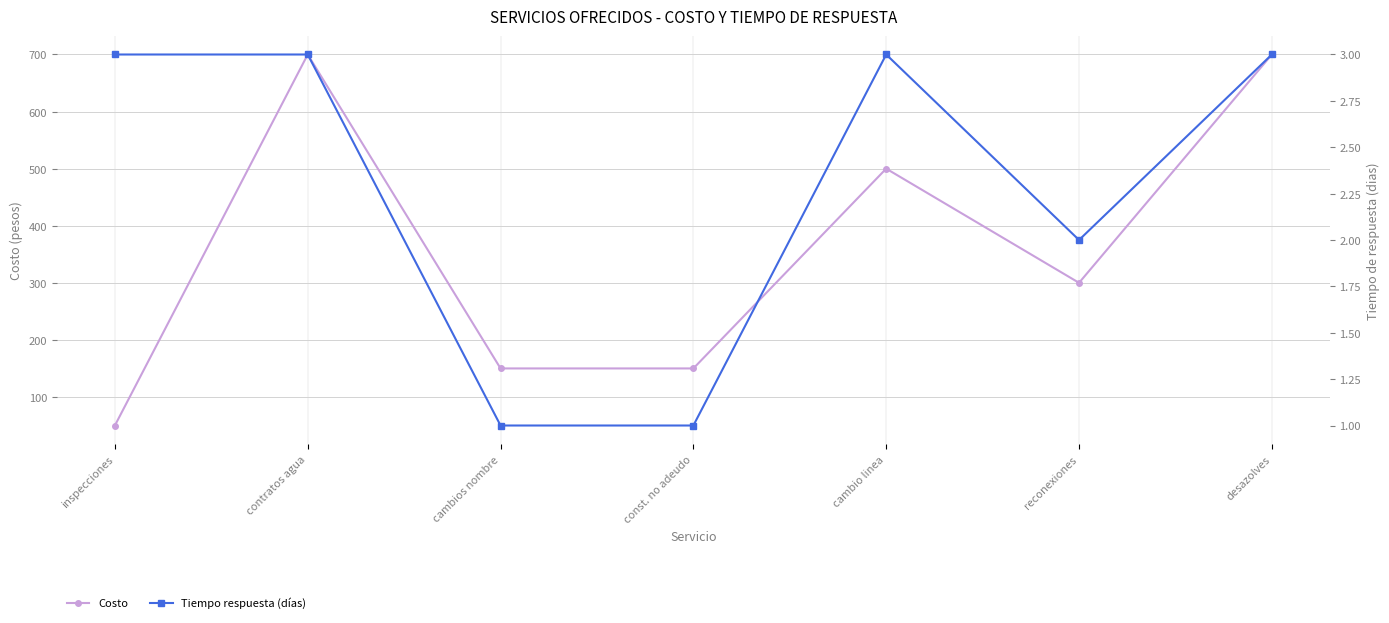

What is the sum of the Costo values at const. no adeudo and reconexiones?

450